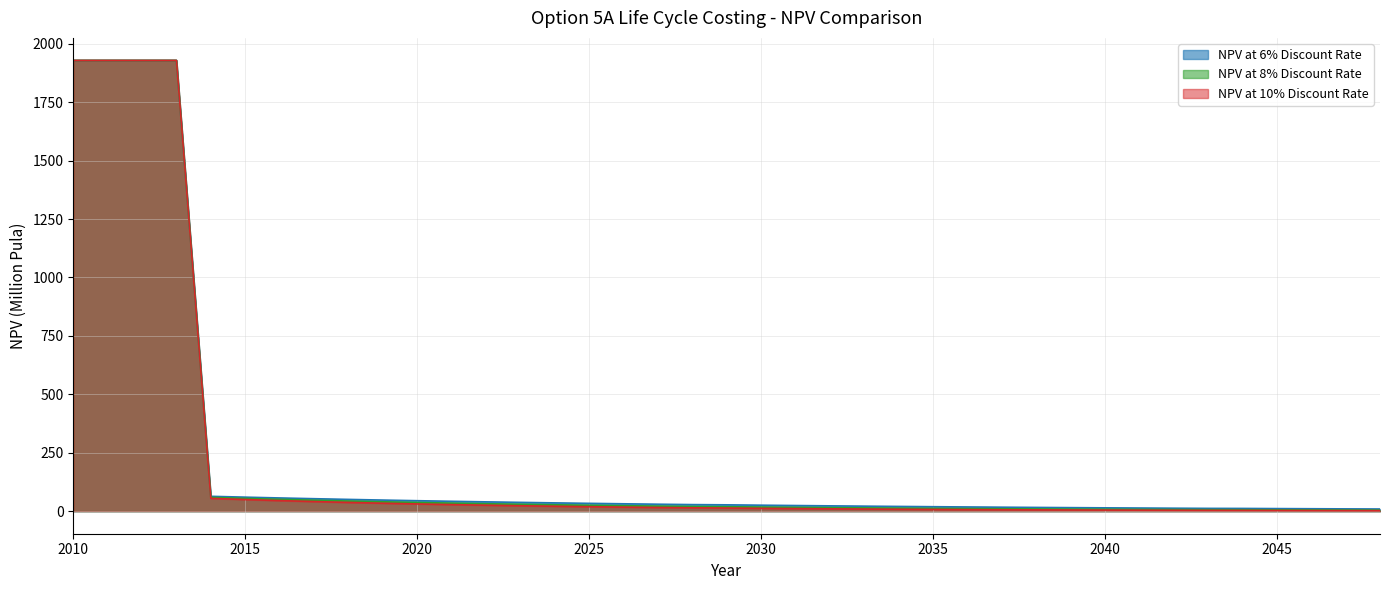

At which label is NPV at 6% Discount Rate closest to 968?

2014